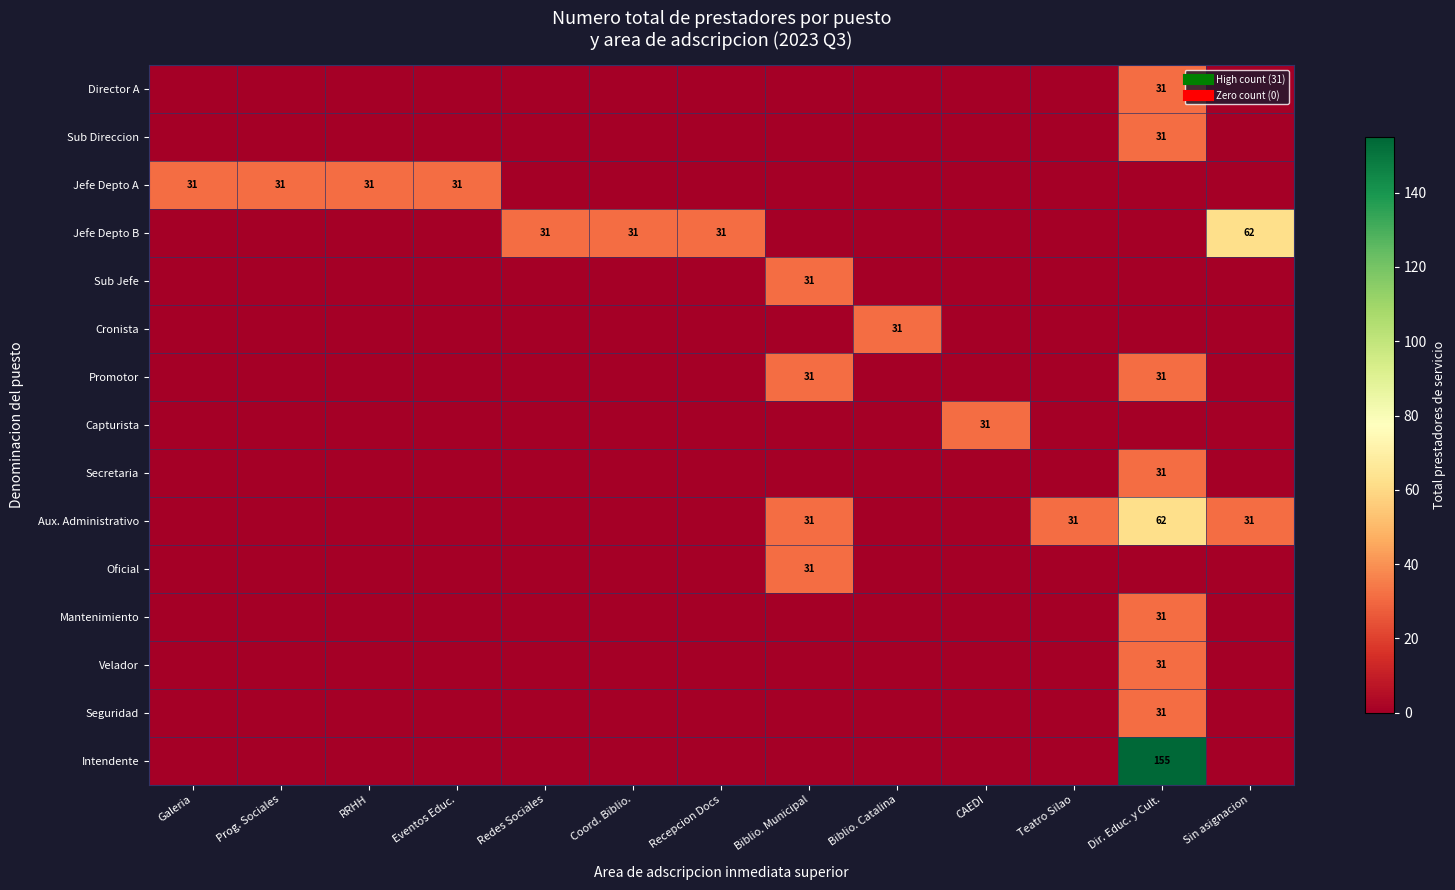

What is the average value of the Sub Jefe series?

2